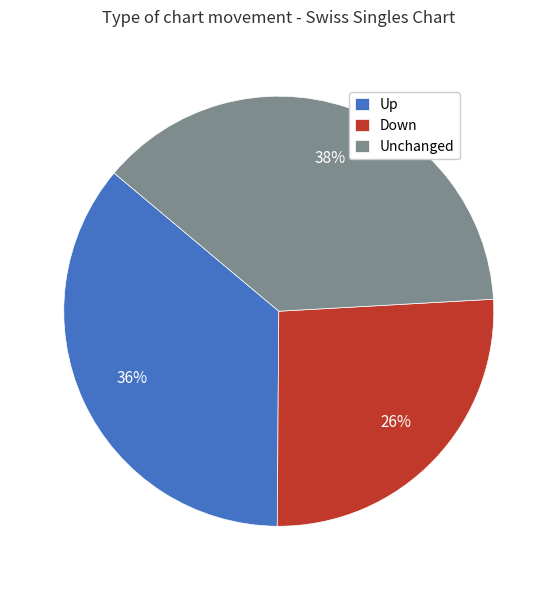

The Up slice represents 36% of the pie. True or false?

True